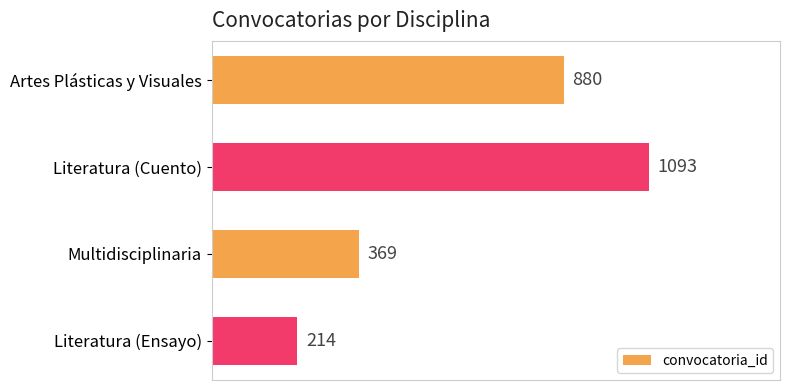

Rank the categories by value from highest to lowest.

Literatura (Cuento), Artes Plásticas y Visuales, Multidisciplinaria, Literatura (Ensayo)